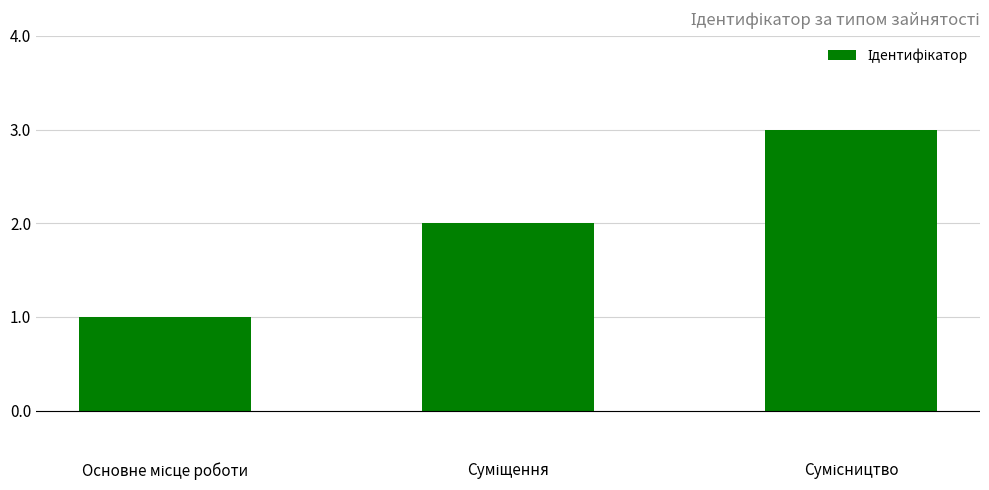

What is the average value?

2